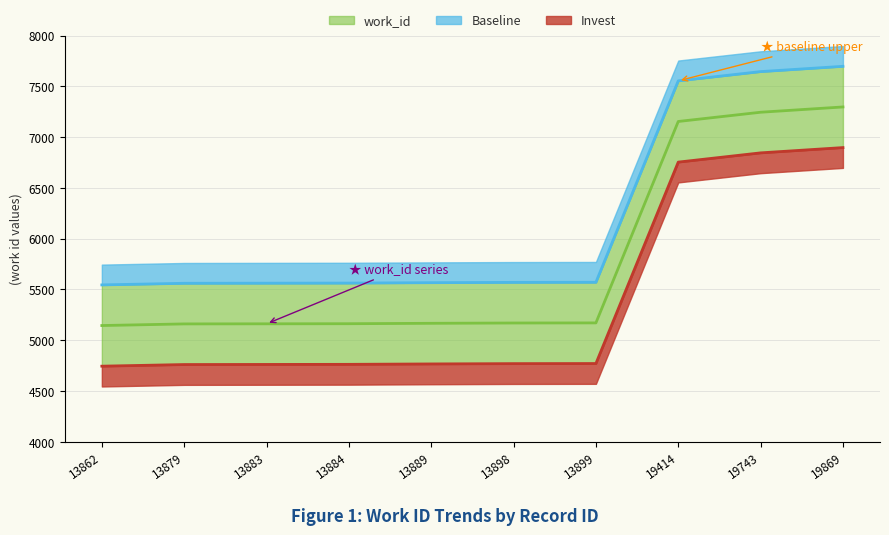

Approximately how many times larger is the value at 13879 compared to 13862?

1.0